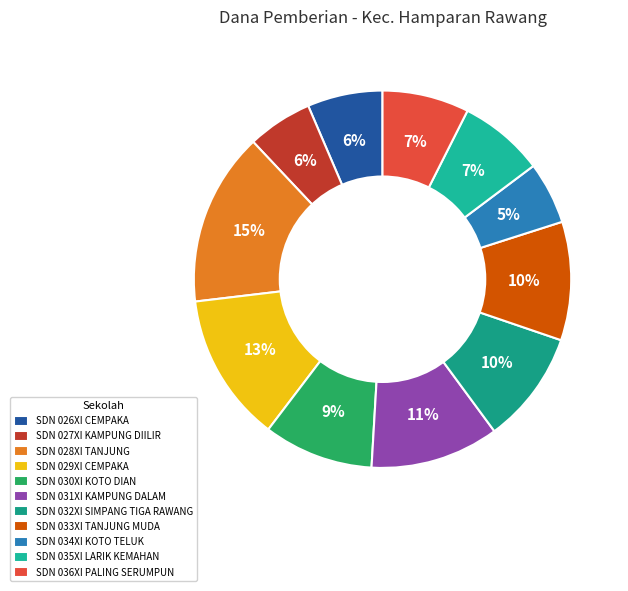

Count the number of slices in the pie.

11